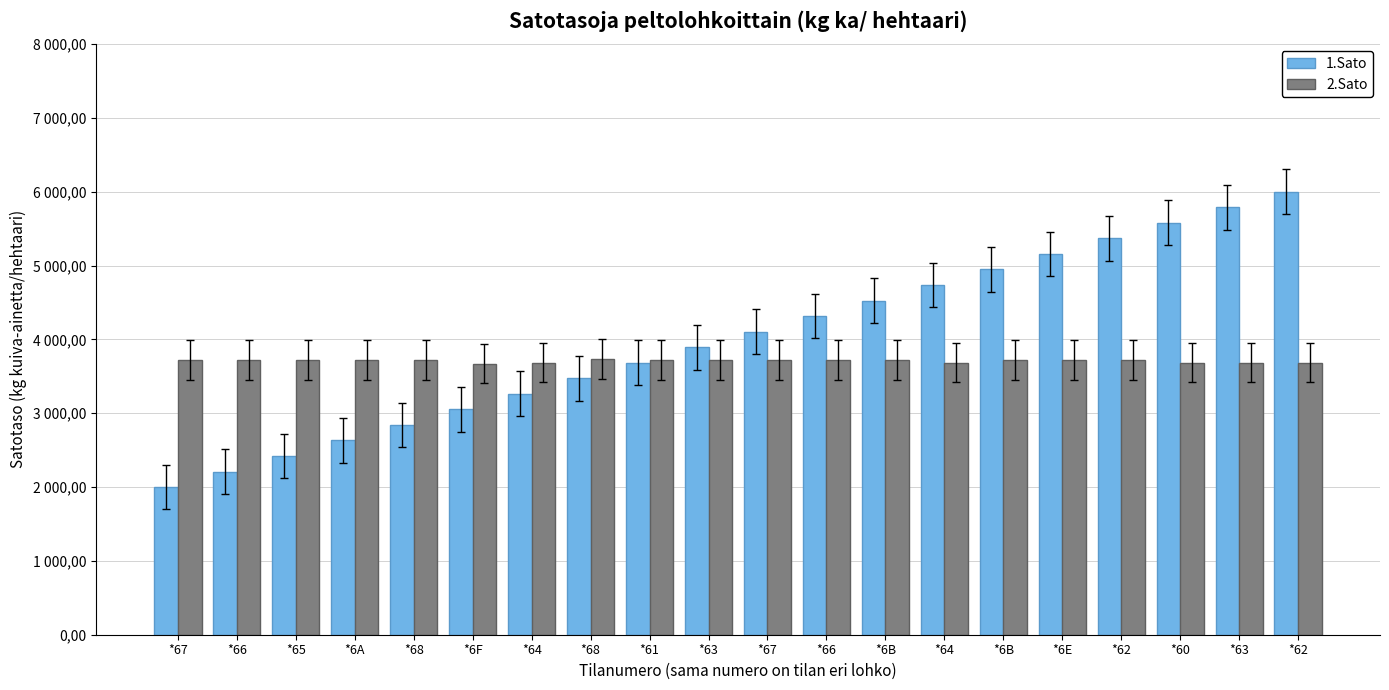

Are the bars horizontal?

No